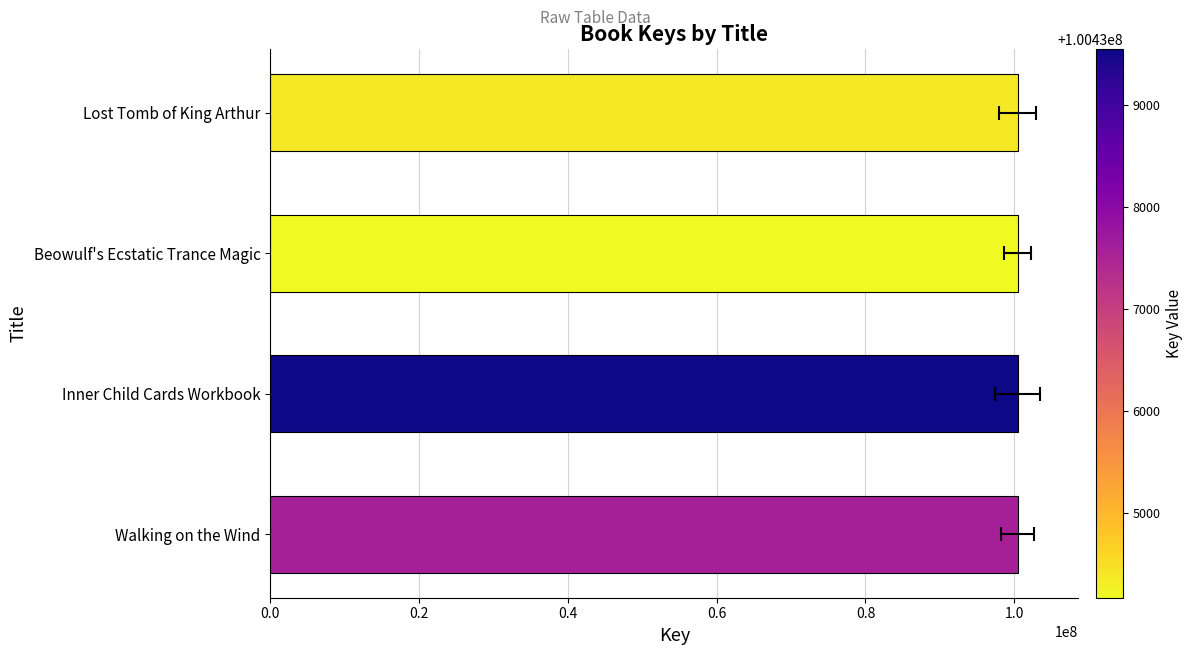

What is the minimum value shown in the chart?

100434174